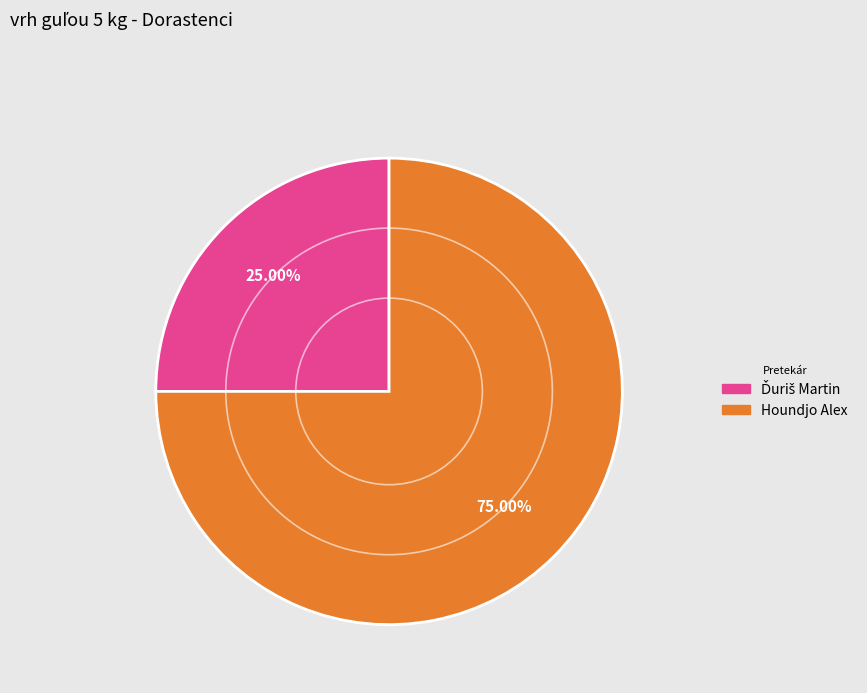

What percentage is the Houndjo Alex slice, to the nearest percent?

75%